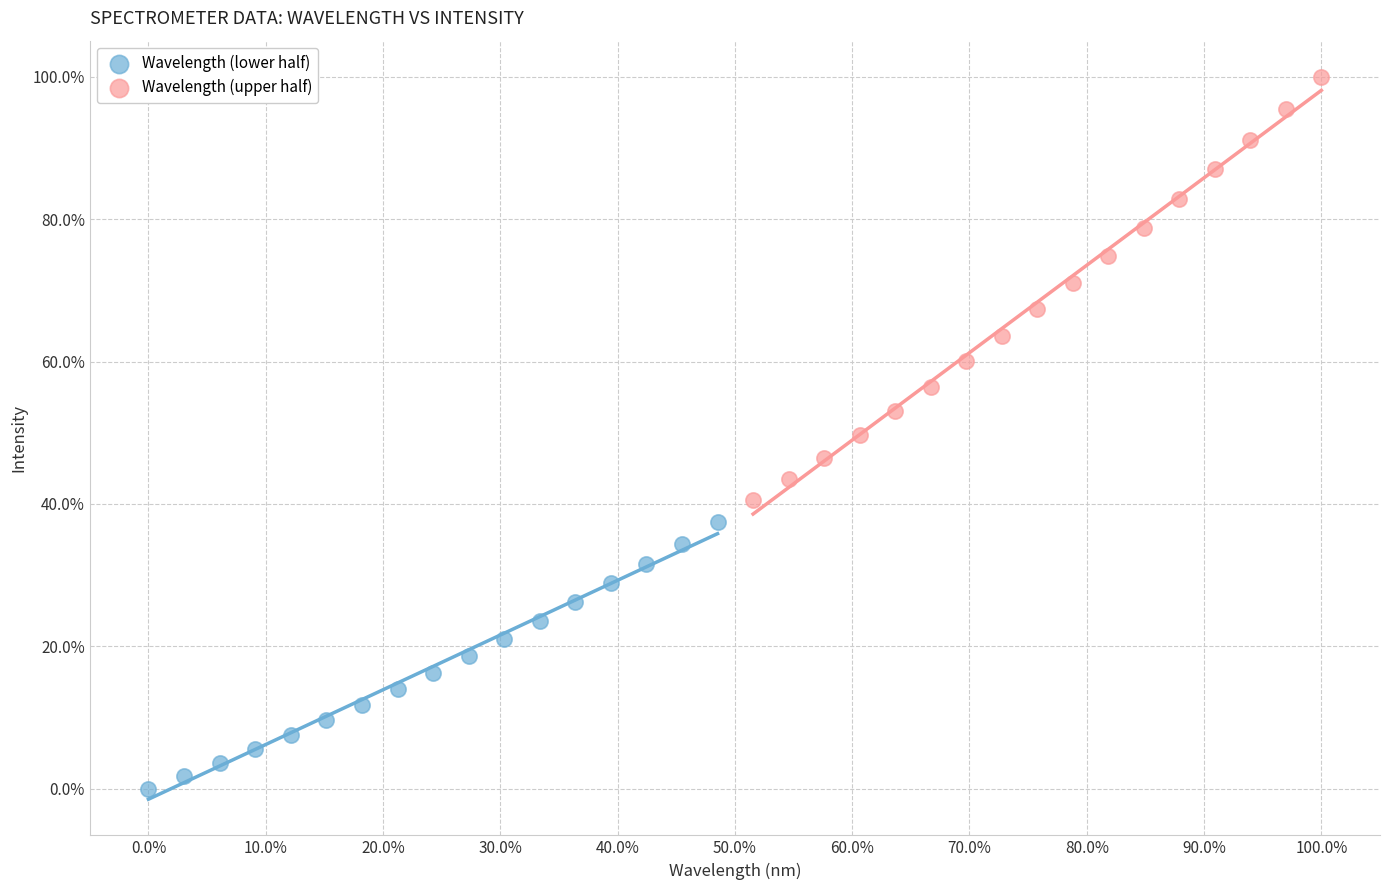

Which series contains the highest Y value?

Wavelength (upper half)